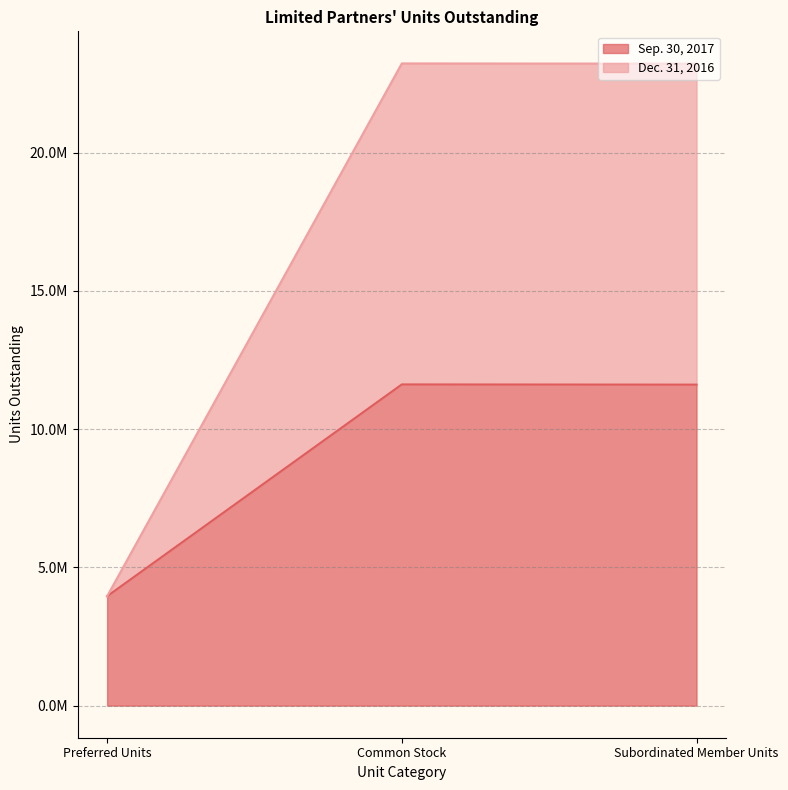

The value of Sep. 30, 2017 at Preferred Units is 6837750. True or false?

False